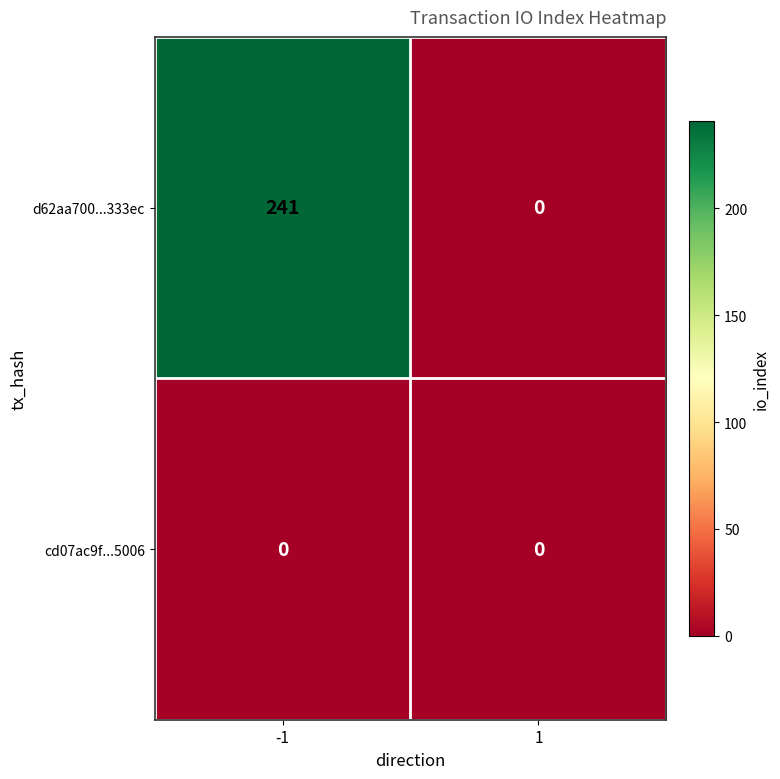

What is the sum of all d62aa700...333ec values?

241